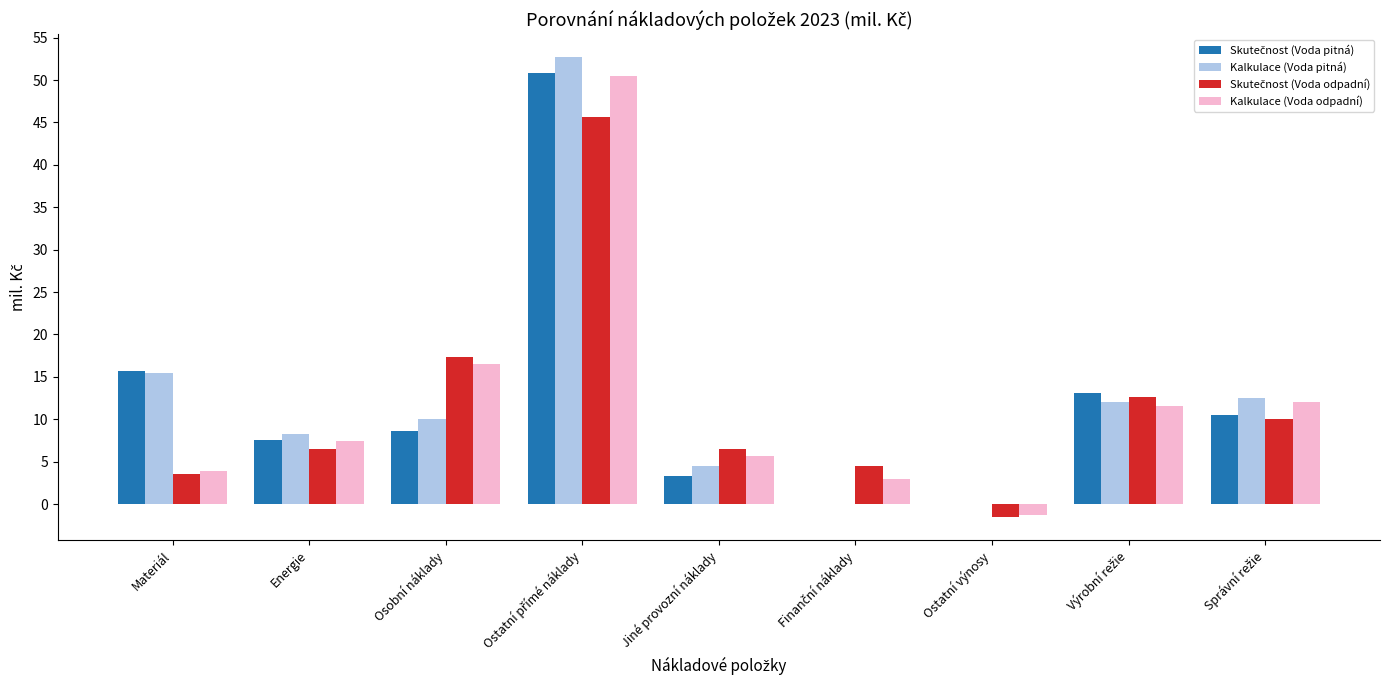

What is the total value across all series at Jiné provozní náklady?

20.0